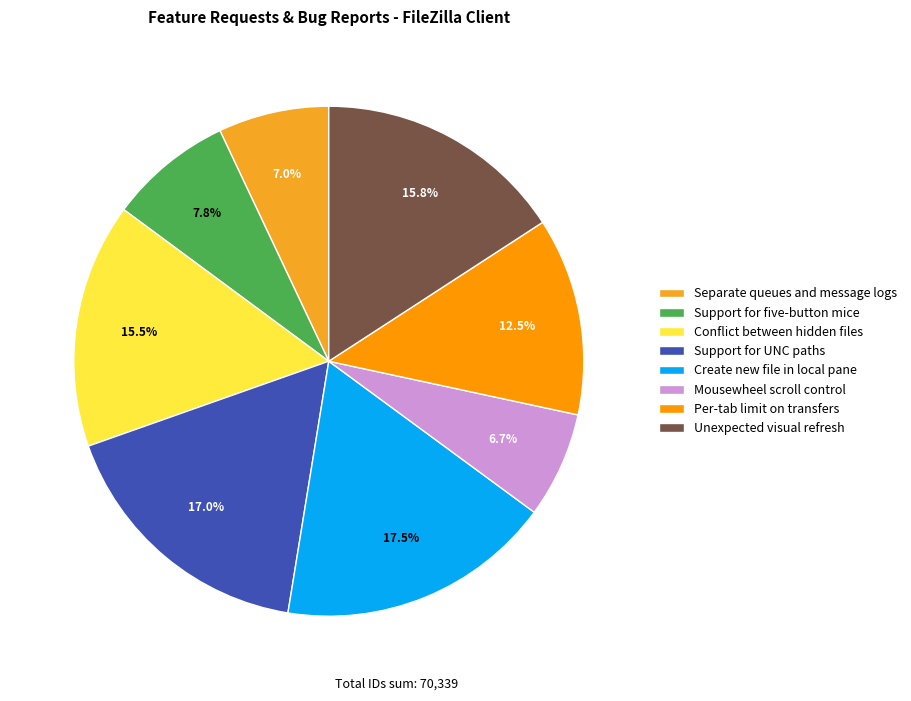

Which slice is the largest?

Create new file in local pane